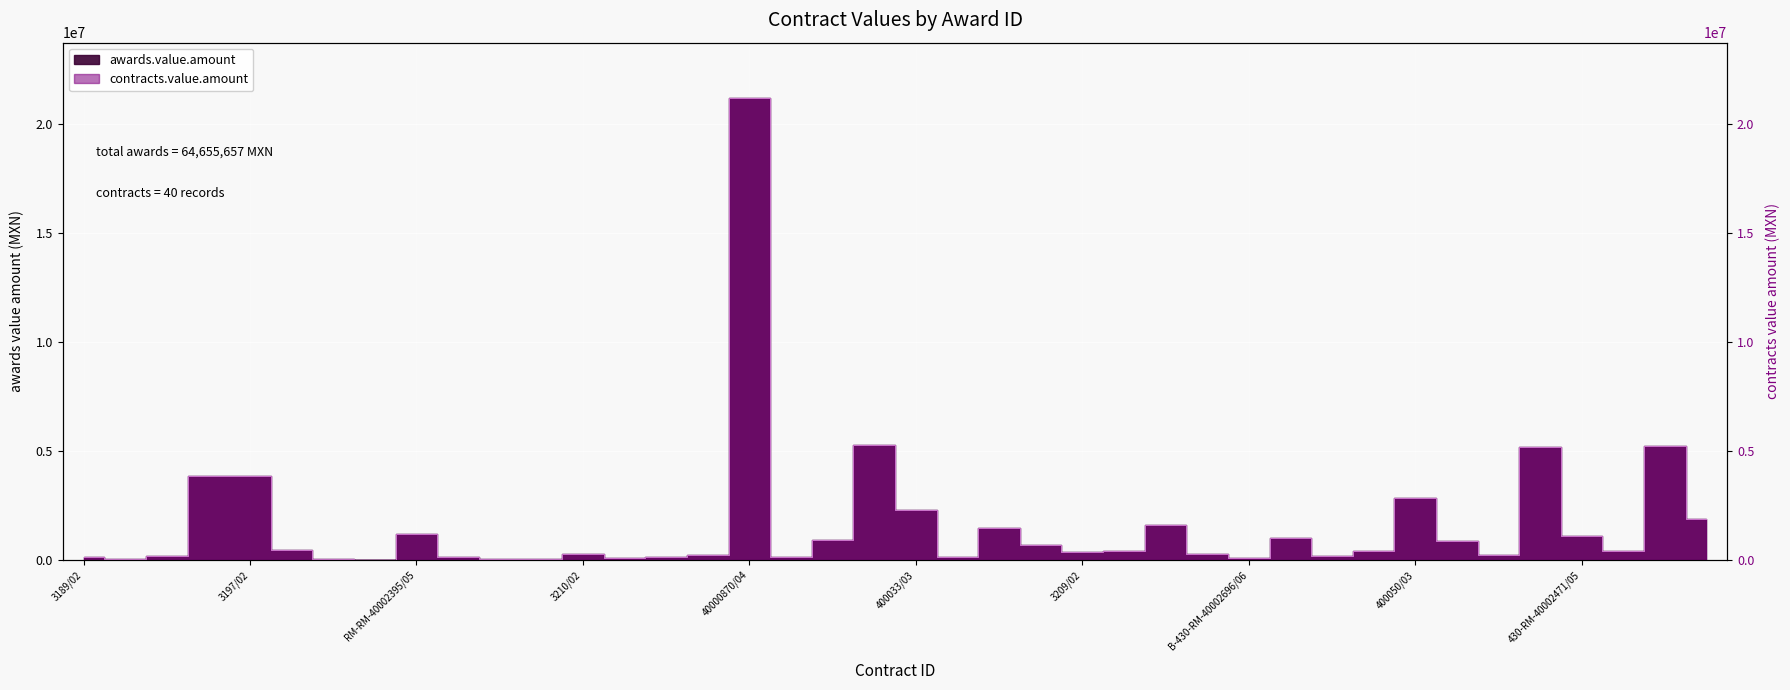

At how many categories does at least one series exceed 16193187?

1